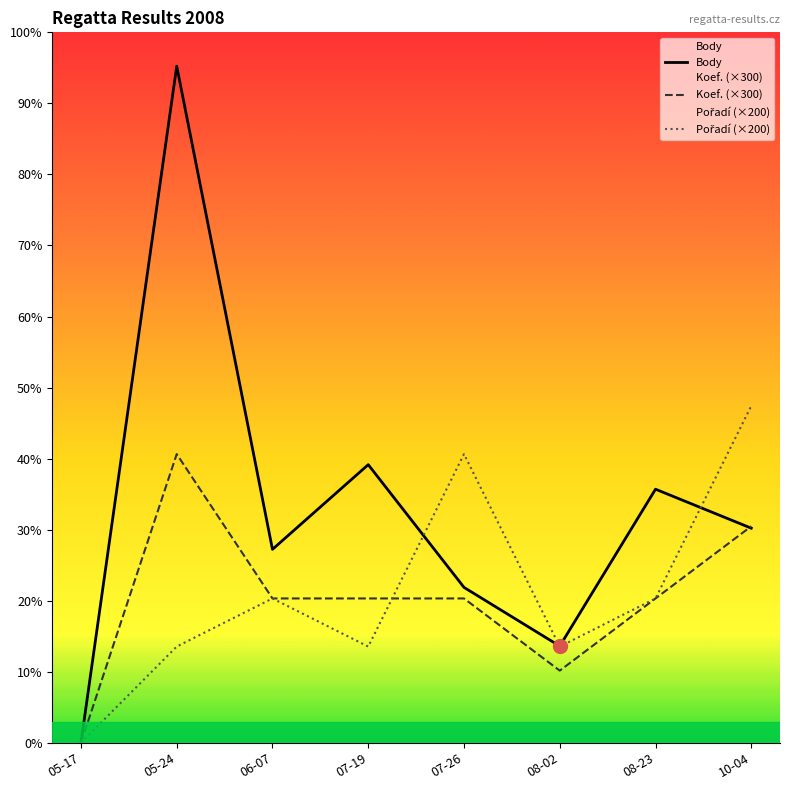

At 08-23, list the series in order from largest to smallest.

Body, Koef., Pořadí